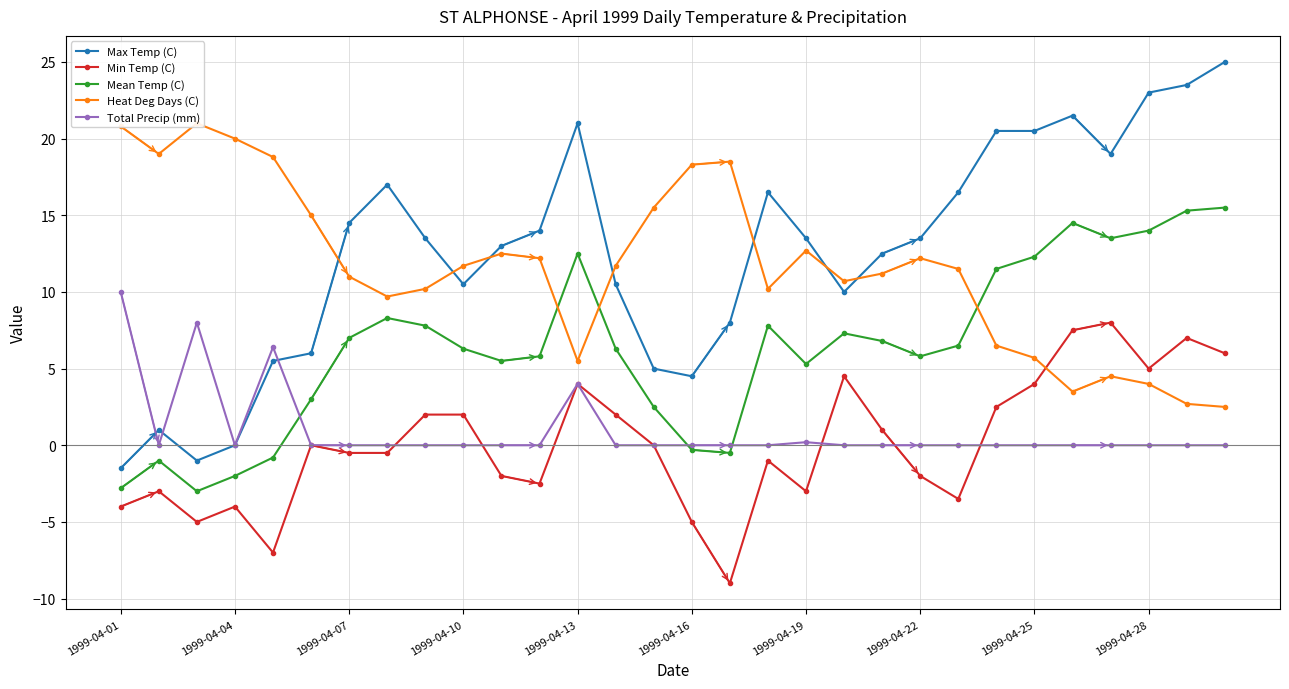

True or false: Mean Temp (C) and Max Temp (C) cross at least once.

False